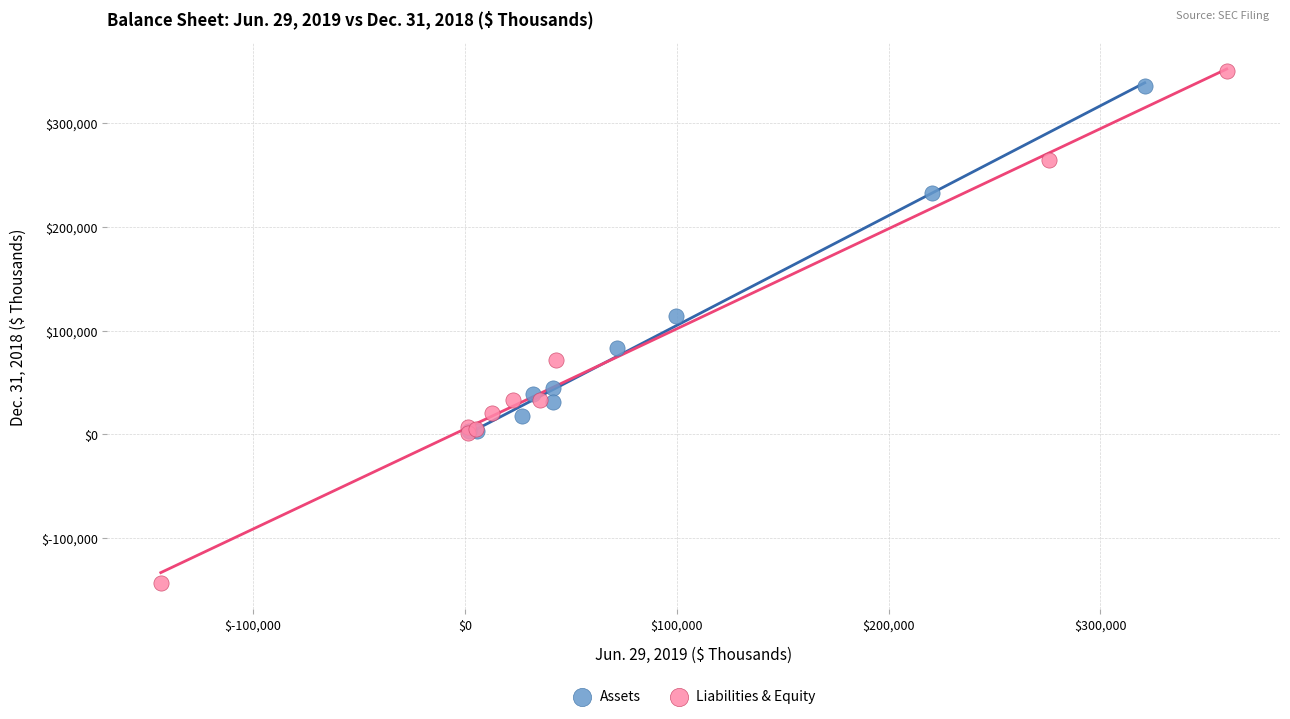

What are all the series names shown in the legend?

Assets, Liabilities & Equity